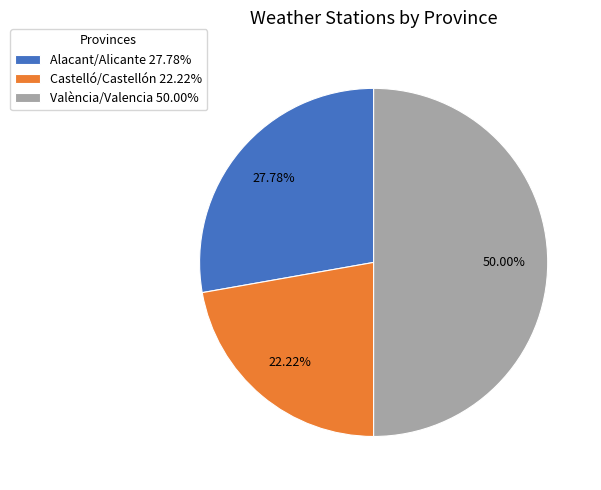

To the nearest percent, what is the average slice percentage?

33%